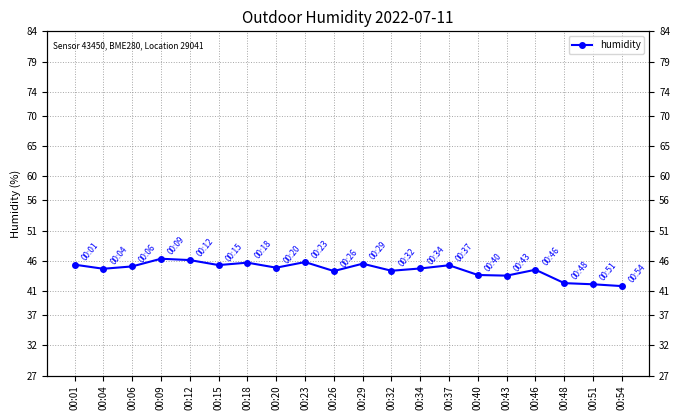

Rank the categories by value from highest to lowest.

00:09, 00:12, 00:23, 00:18, 00:29, 00:01, 00:15, 00:37, 00:06, 00:20, 00:34, 00:04, 00:46, 00:32, 00:26, 00:40, 00:43, 00:48, 00:51, 00:54